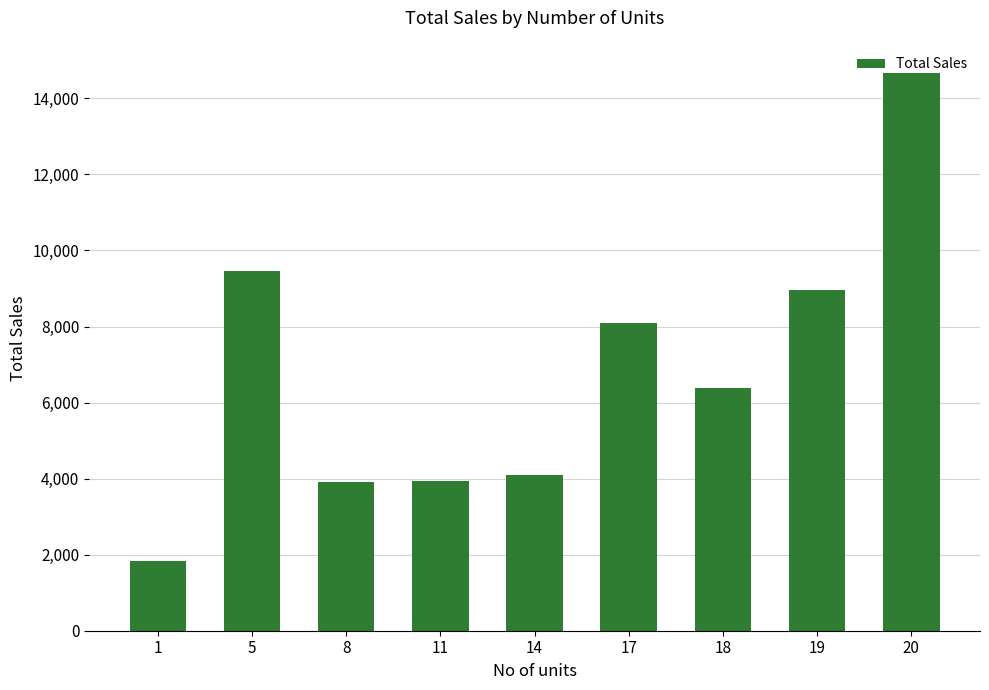

Does the chart contain any negative values?

No